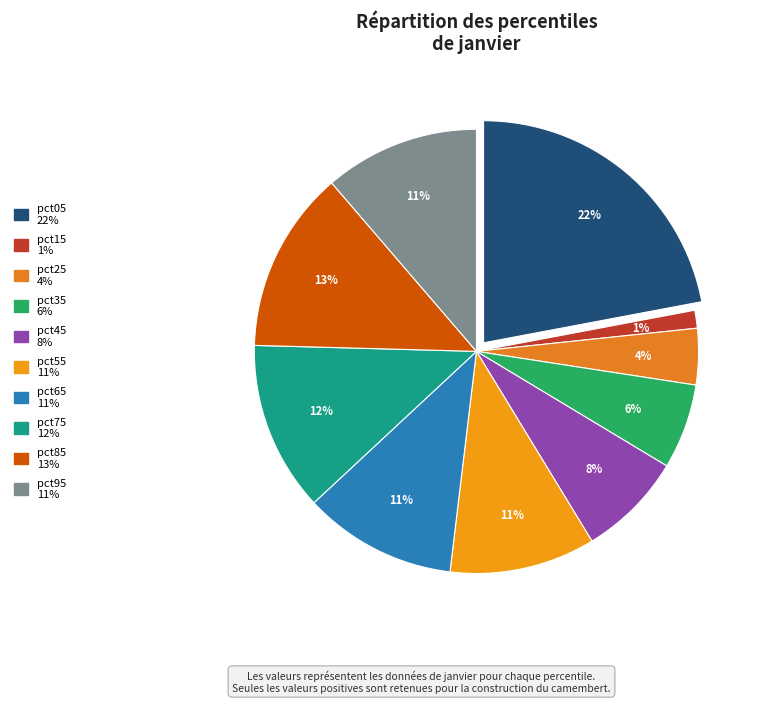

Does pct65 represent more than half of the total?

No